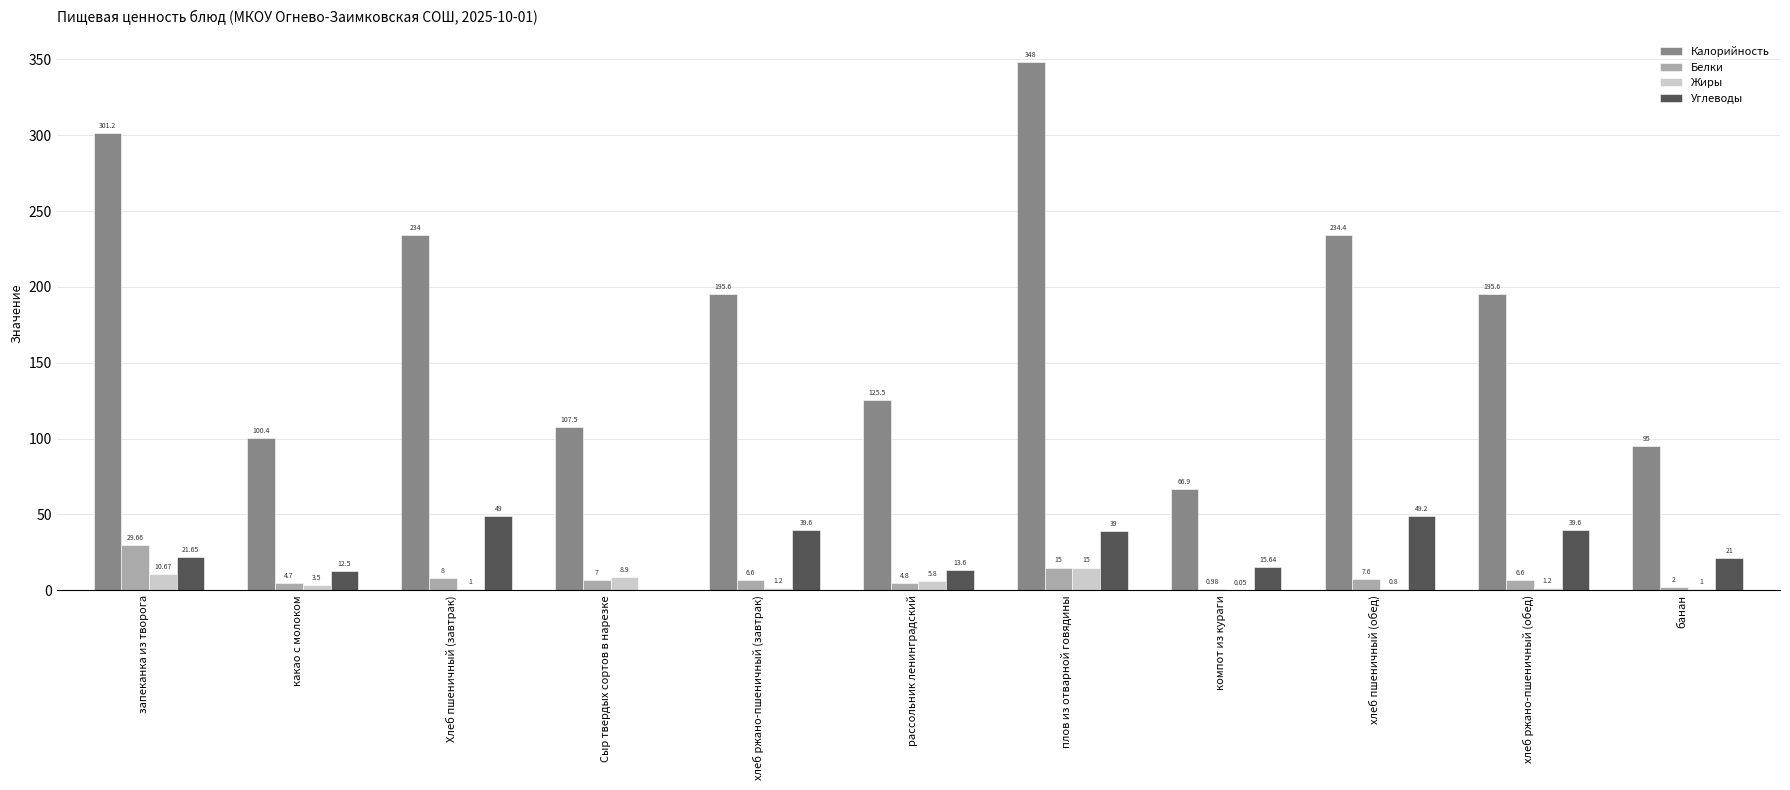

Which category has the highest value across all series?

плов из отварной говядины